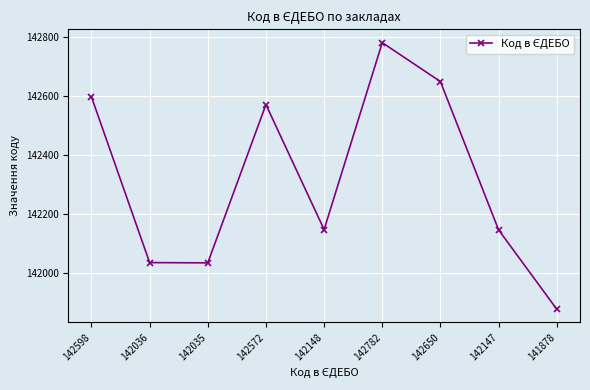

How many interior local peaks (higher than both neighbors) does the data have?

2